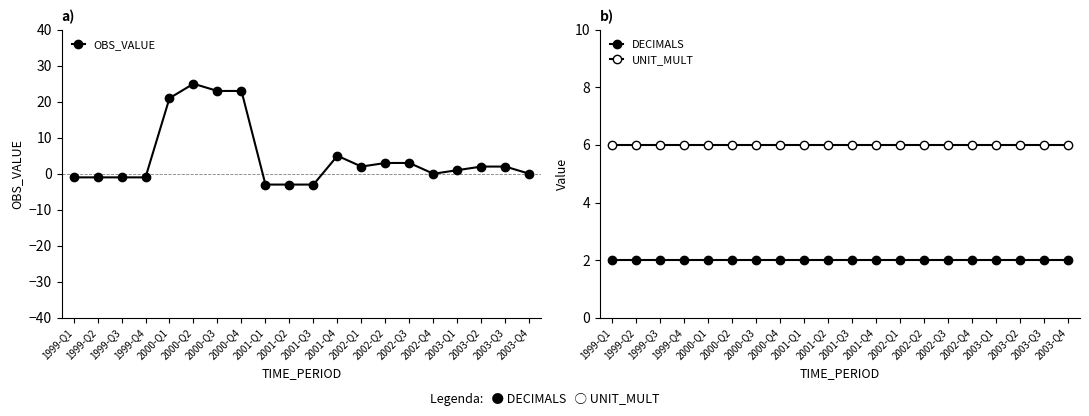

True or false: UNIT_MULT has a value of 6 at 2003-Q1.

True